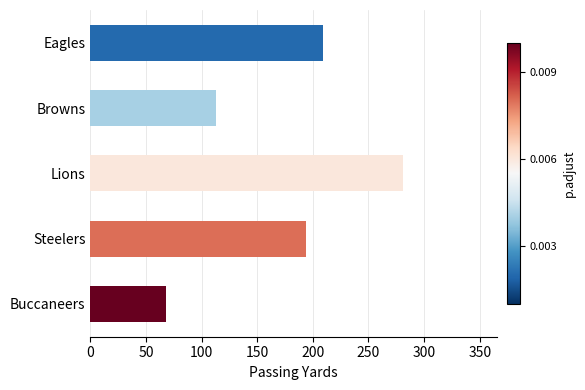

Reading top to bottom, list all the values displayed in this chart.

Eagles=209	Browns=113	Lions=281	Steelers=194	Buccaneers=68